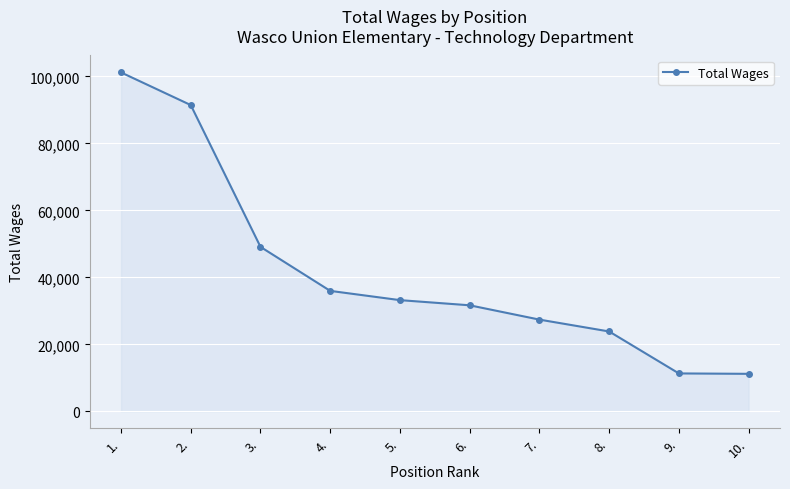

What is the difference between the second highest and second lowest values?

80107